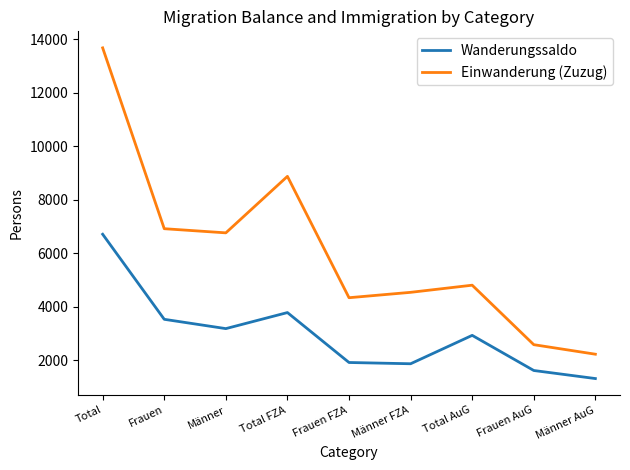

Which series has the largest range (max minus min)?

Einwanderung (Zuzug)